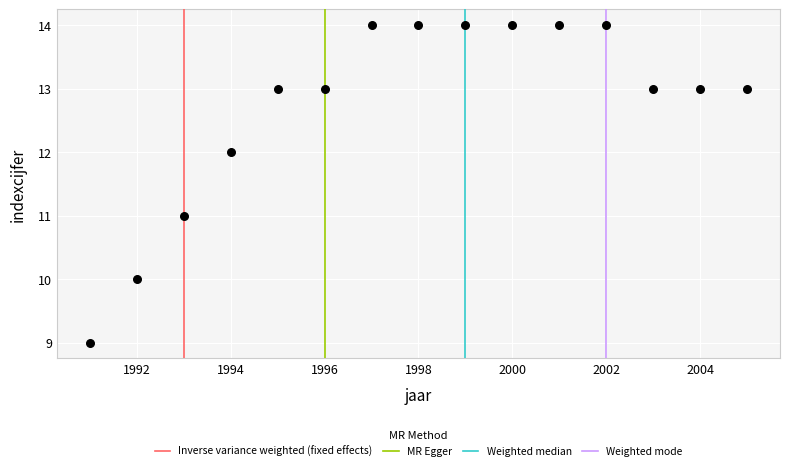

What is the range of X values (max minus min)?

14